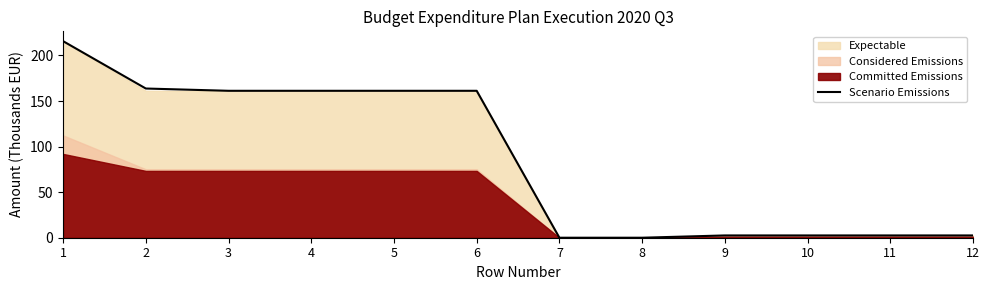

Read the value at 1.

215.7